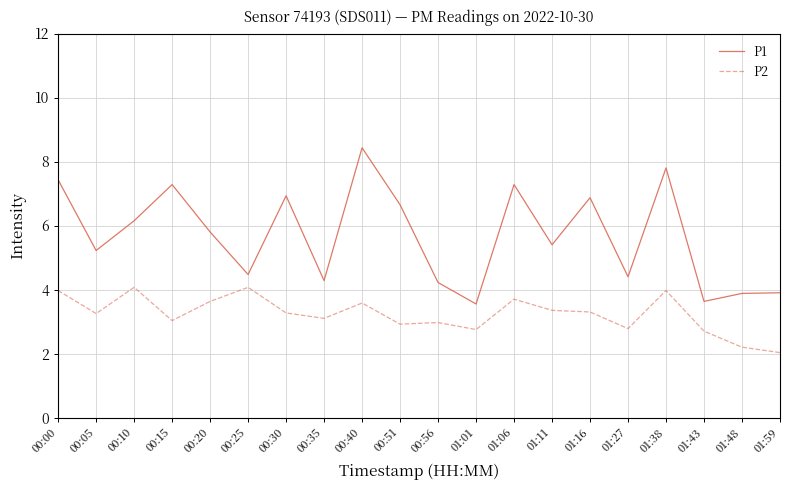

Where is the first local maximum for P1?

00:15